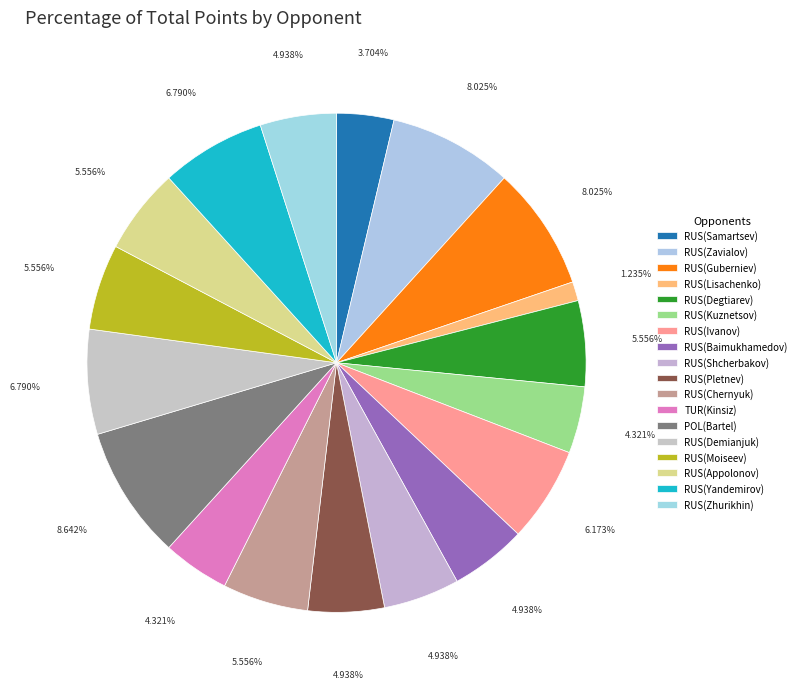

How many segments does this pie chart have?

18